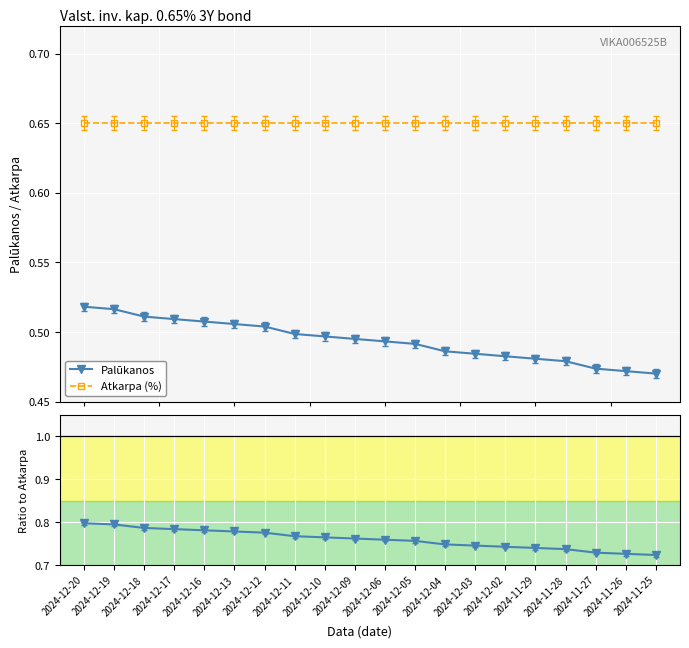

What value does the Palūkanos series have at 2024-11-27?

0.5